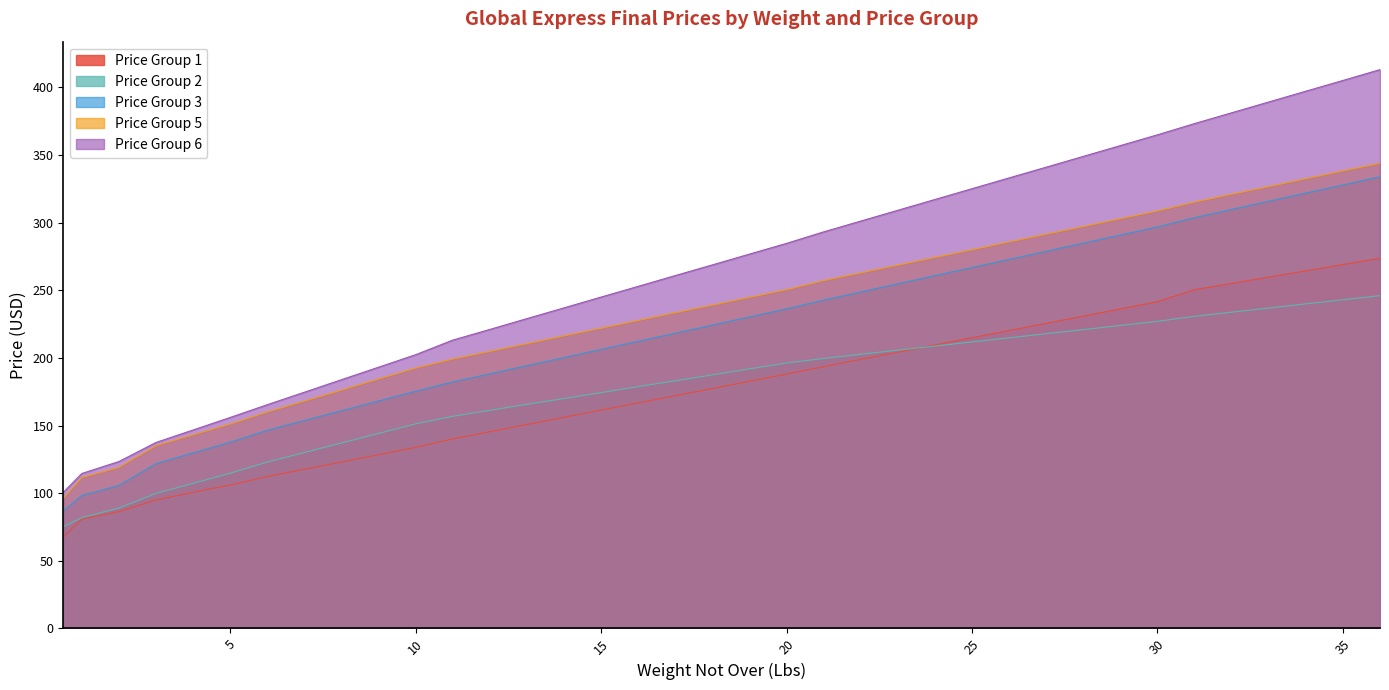

Between 9 and 15, which is larger?

15